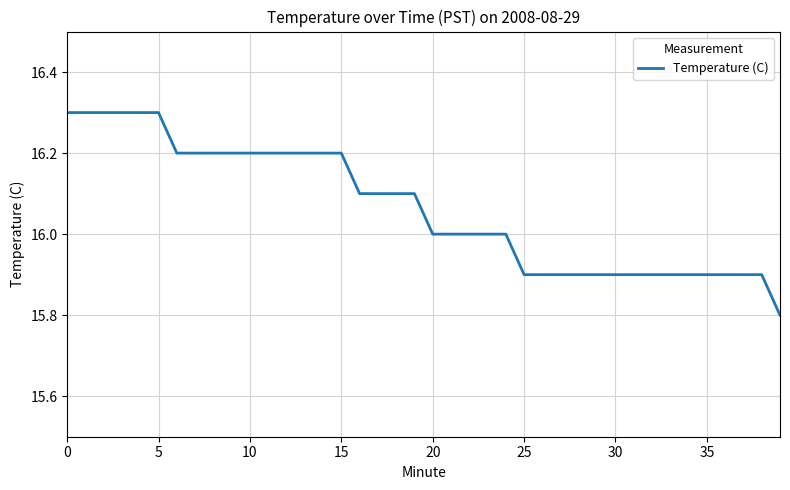

What is the smallest value displayed?

15.8